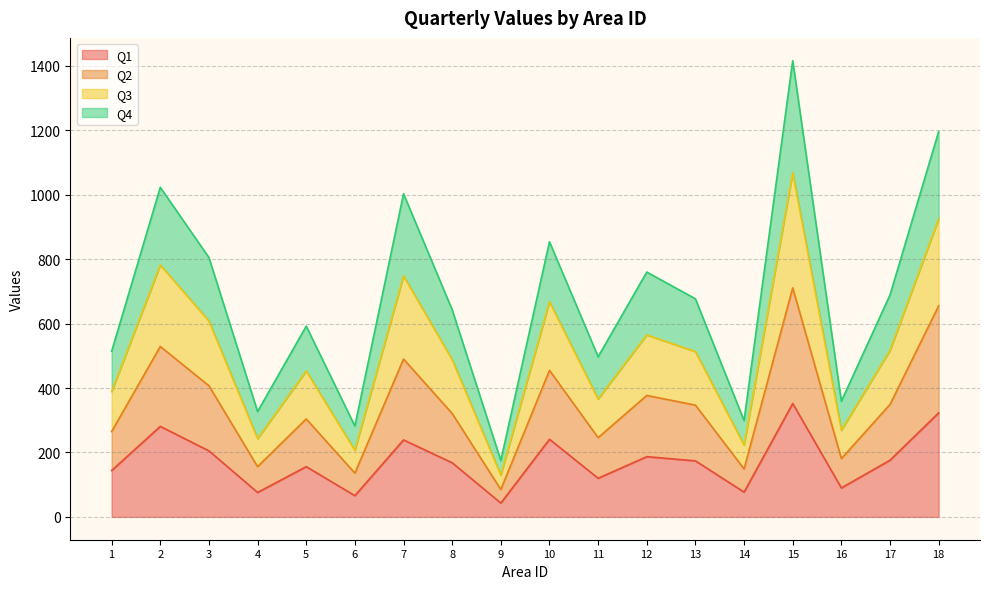

Which series has the widest spread of values?

Q3